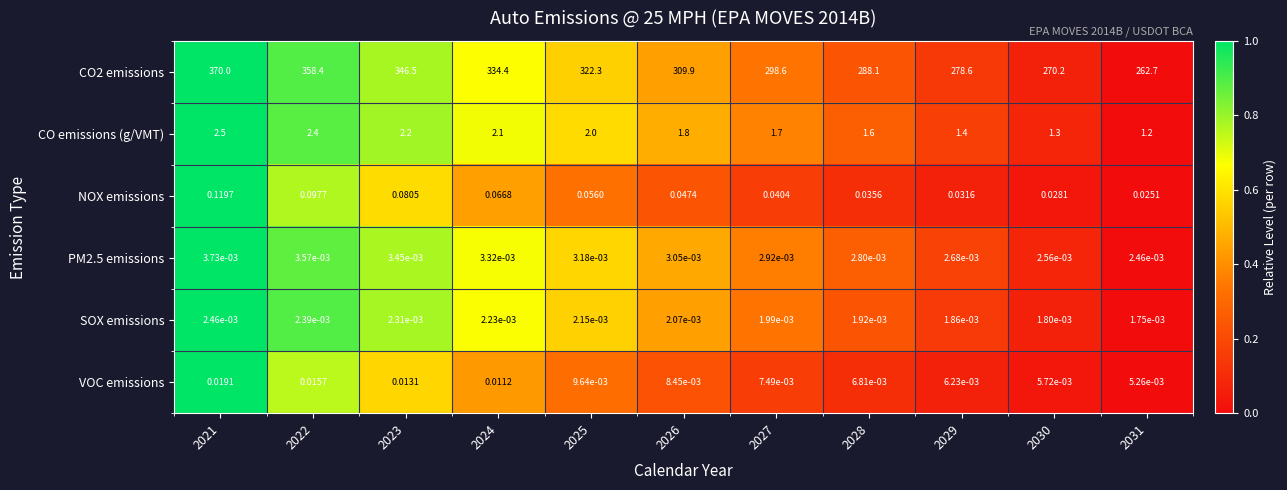

Count the number of data series in this chart.

6